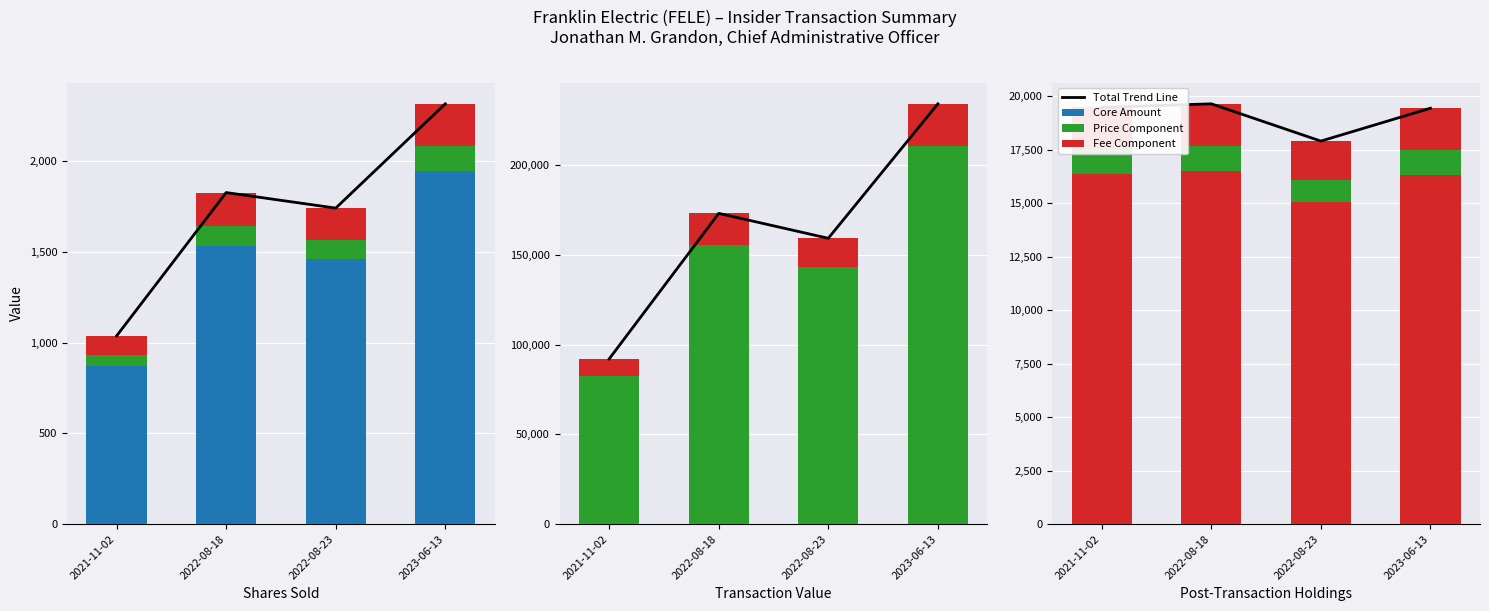

Is it true that Total Trend equals 1465.2 at 2021-11-02?

False